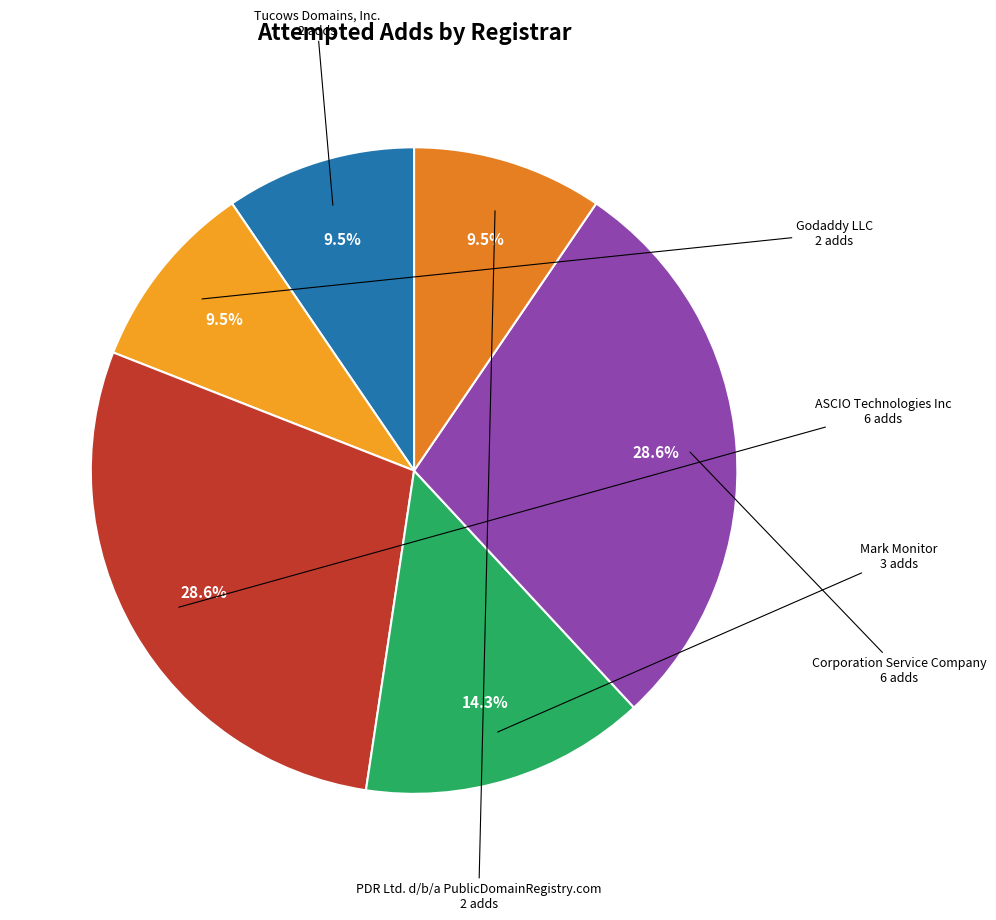

Count the number of slices in the pie.

6